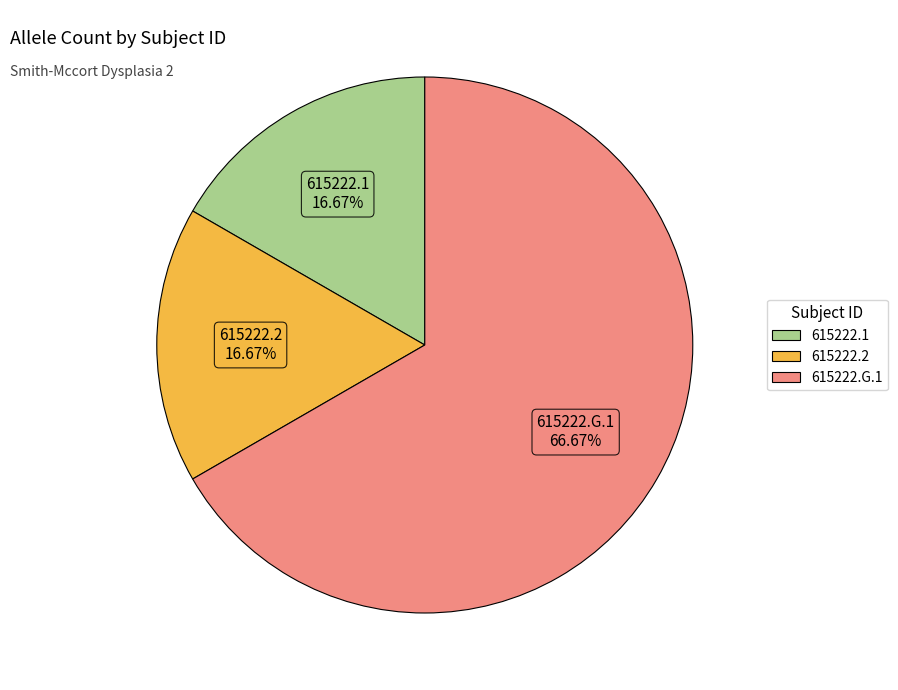

Is it true that 615222.G.1 is 67% of the pie?

True